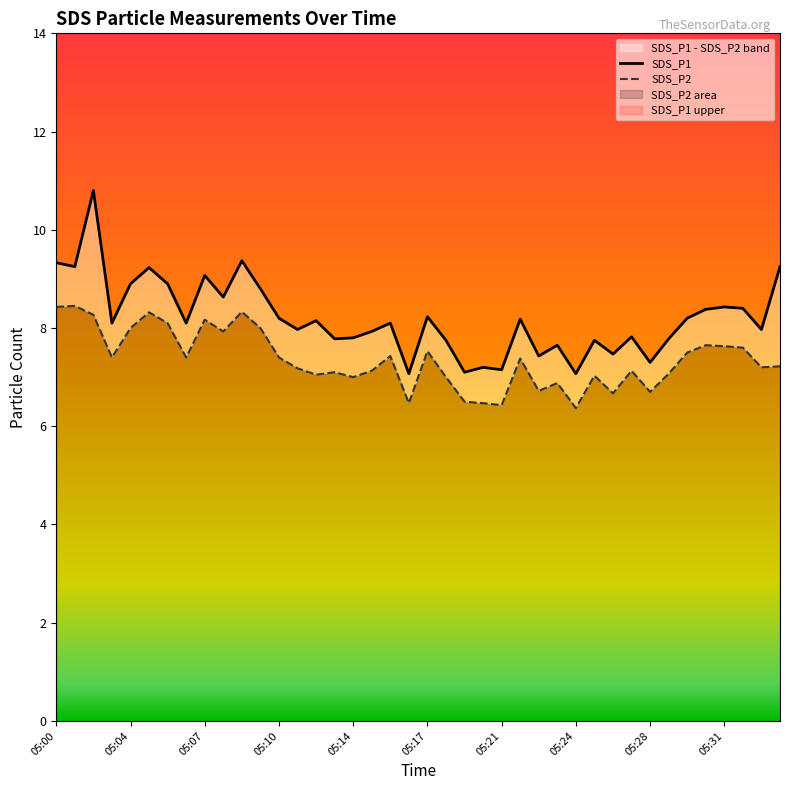

Does the chart display data point markers on the line(s)?

No